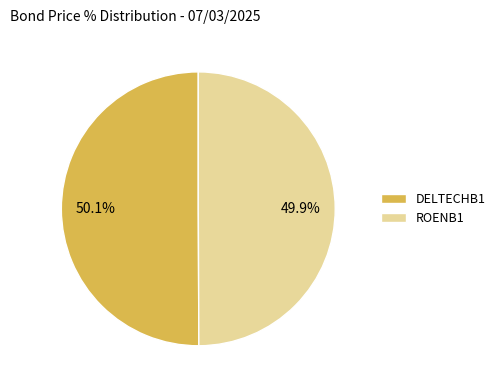

What percentage do DELTECHB1 and ROENB1 together represent?

100.0%